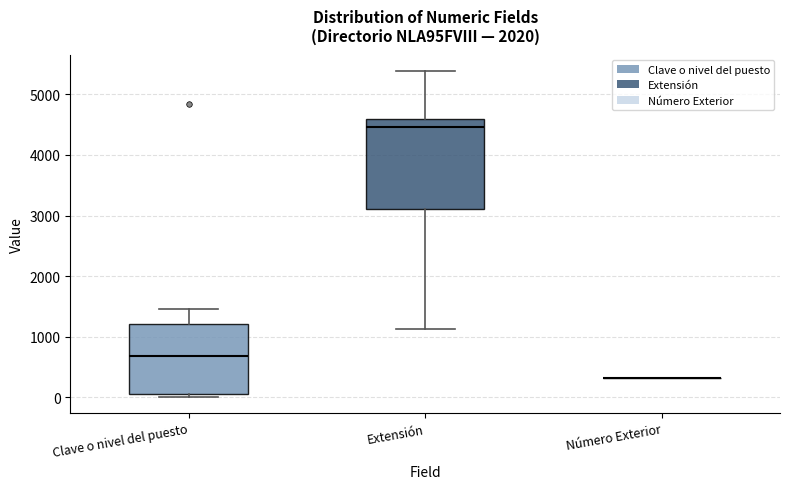

Reading left to right, transcribe this box plot: for each box, give where its median line is, the range the box spans, and where its two whiskers end, as read against the y-axis. The values are not printed on the chart, so give them approximately, as read against the axis.

Clave o nivel del puesto: median 700, box 100 to 1200, whiskers 0 to 1500
Extensión: median 4500, box 3100 to 4600, whiskers 1100 to 5400
Número Exterior: box collapsed to a line at 300, whiskers 300 to 300